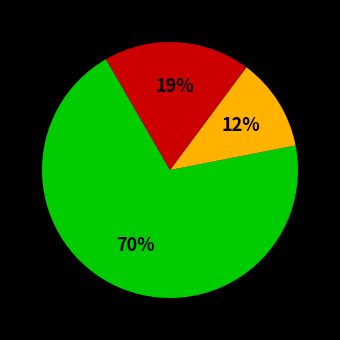

Is there any slice that represents more than half of the pie?

Yes